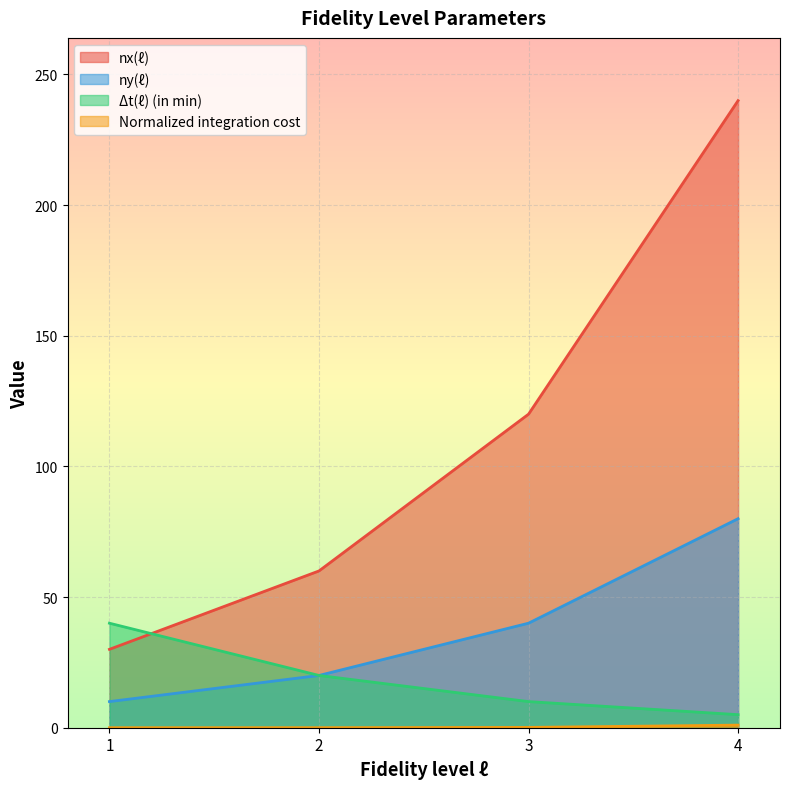

Where does the nx(ℓ) series first go above 120?

4